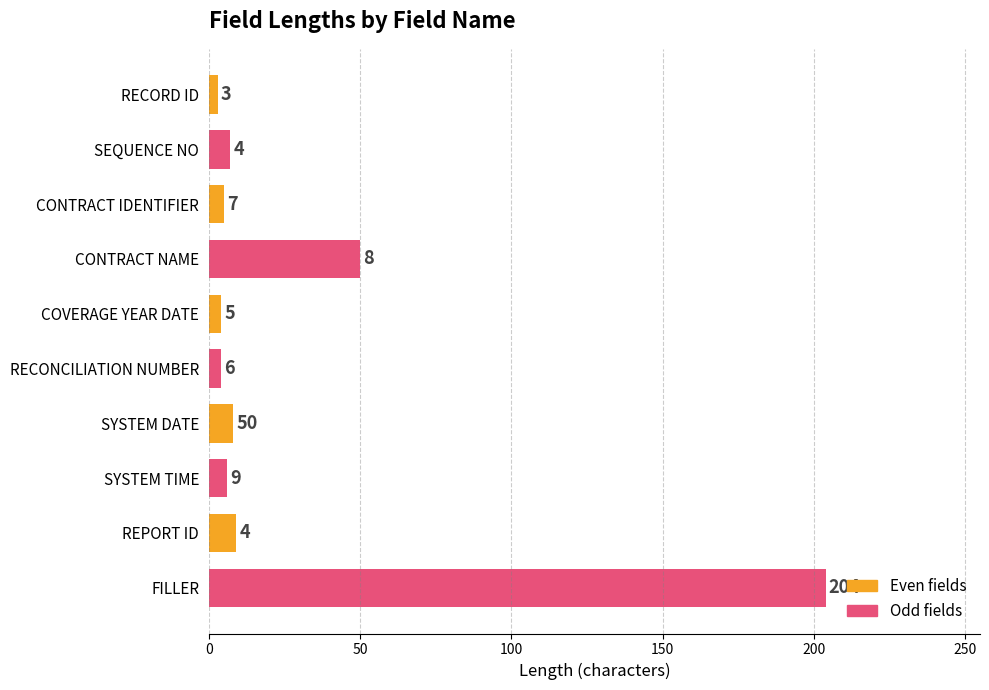

The Odd fields series shows 4 at COVERAGE YEAR DATE. True or false?

True